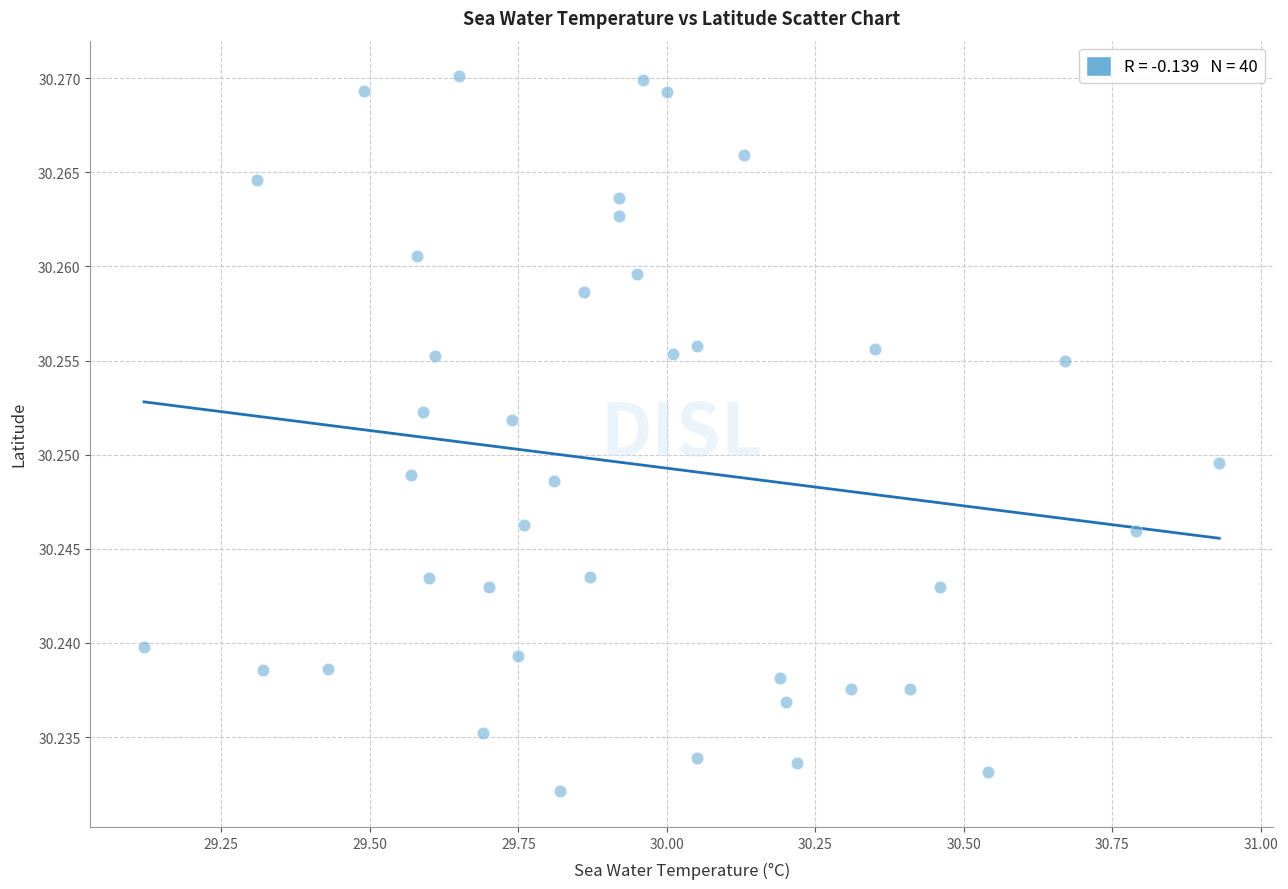

What is the range of X values (max minus min)?

1.8